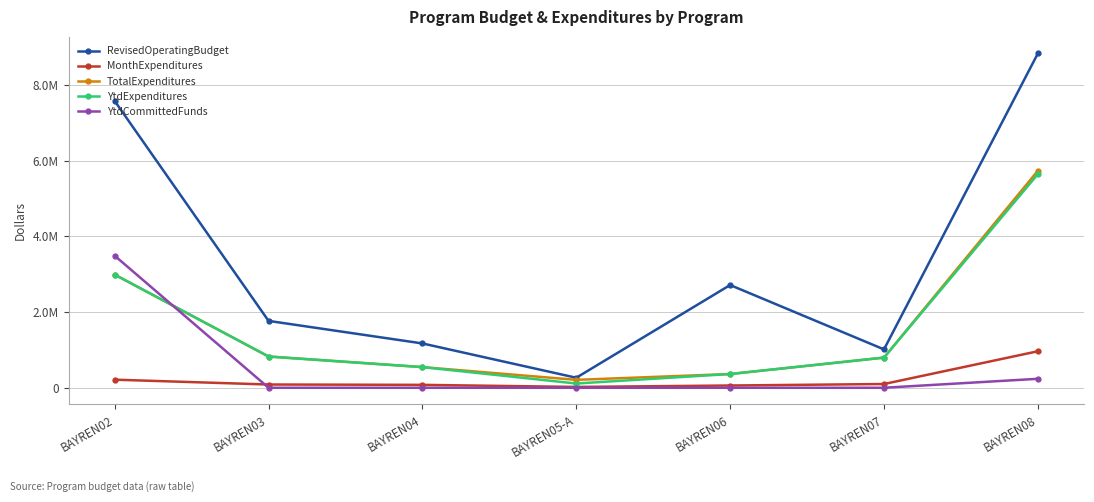

Rank the categories by RevisedOperatingBudget value from lowest to highest.

BAYREN05-A, BAYREN07, BAYREN04, BAYREN03, BAYREN06, BAYREN02, BAYREN08